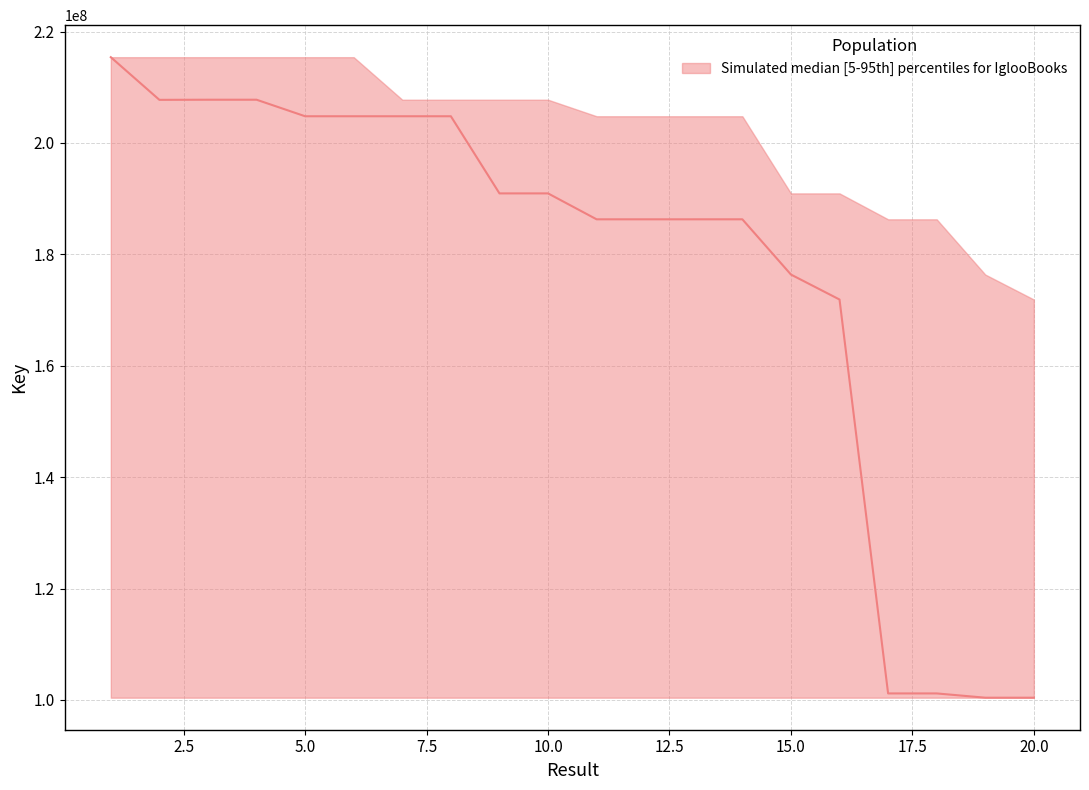

What is the approximate value of Key_lower at 10?

100403090